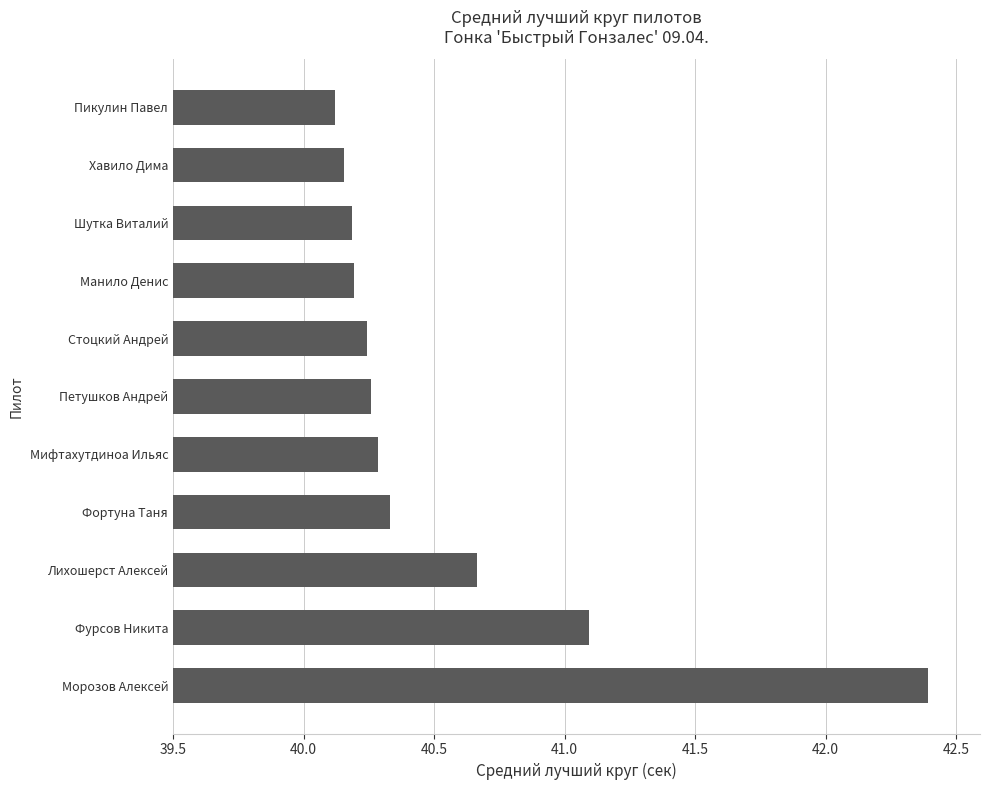

The chart shows a value of 8.7 at Шутка Виталий. True or false?

False